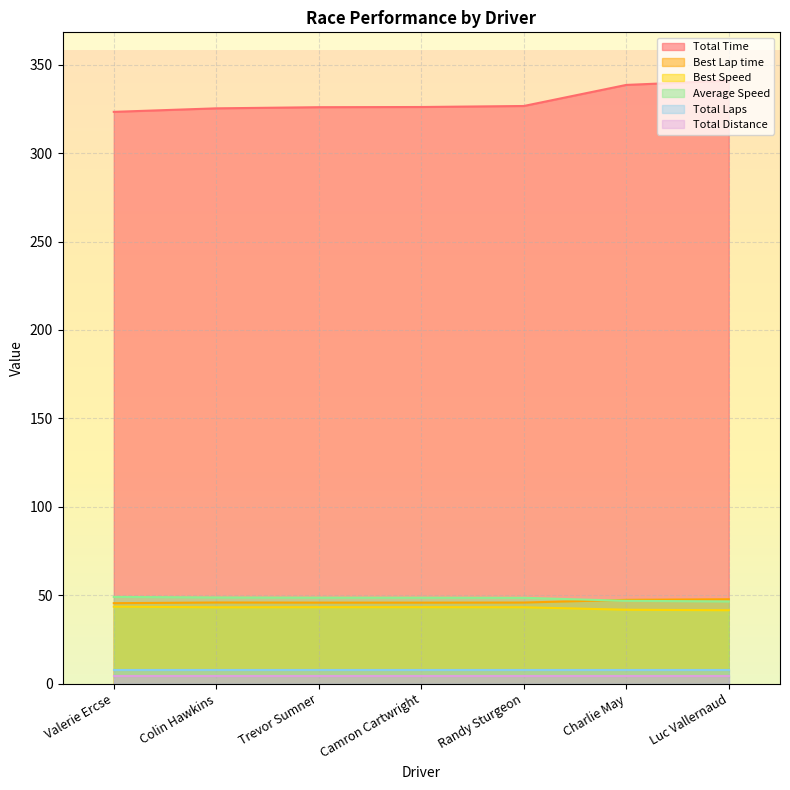

True or false: Best Lap time and Average Speed intersect in this chart.

True